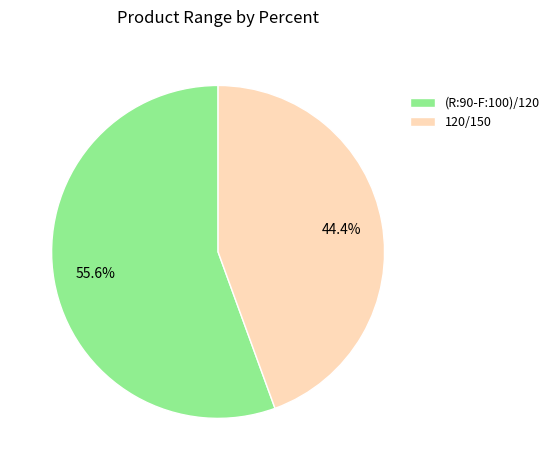

What percentage do (R:90-F:100)/120 and 120/150 together represent?

100.0%